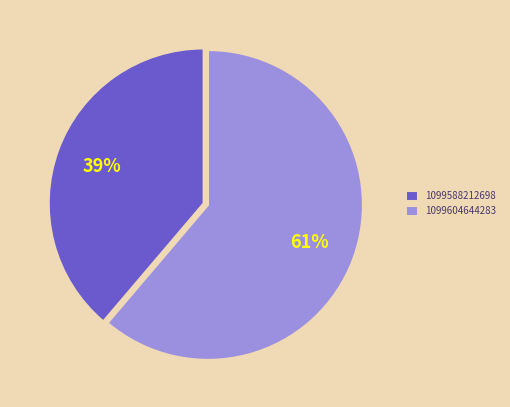

Count the number of slices in the pie.

2